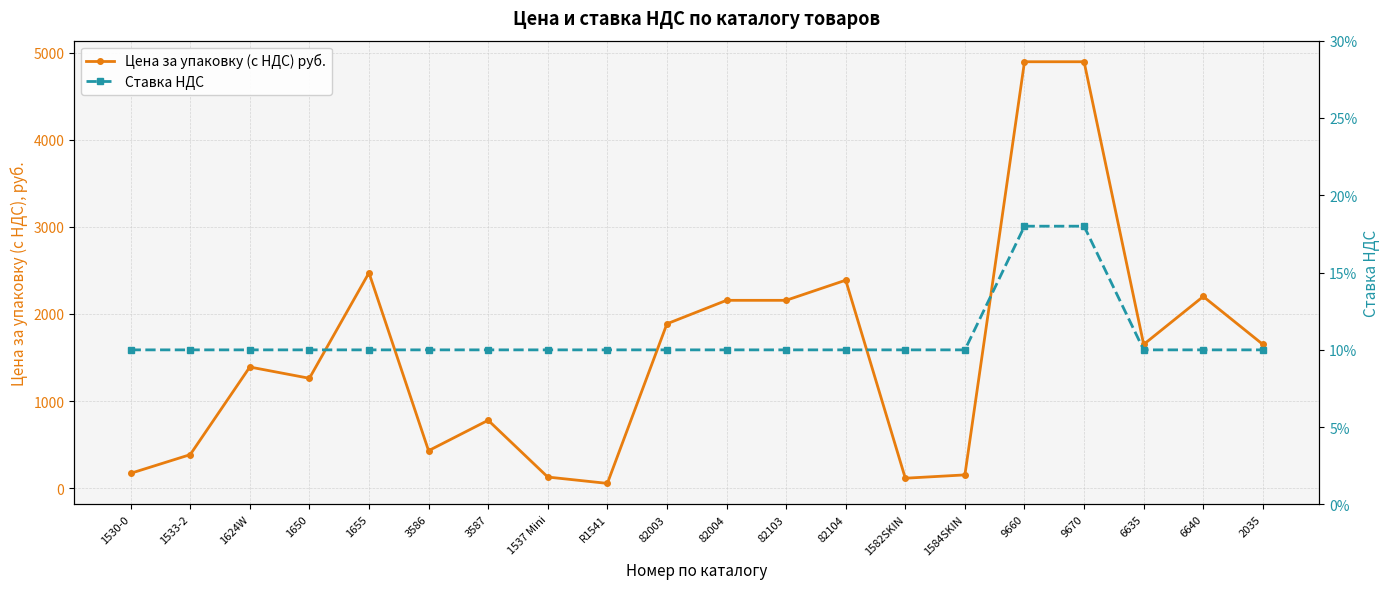

What is the average value of the Цена за упаковку (с НДС) руб. series?

1560.6